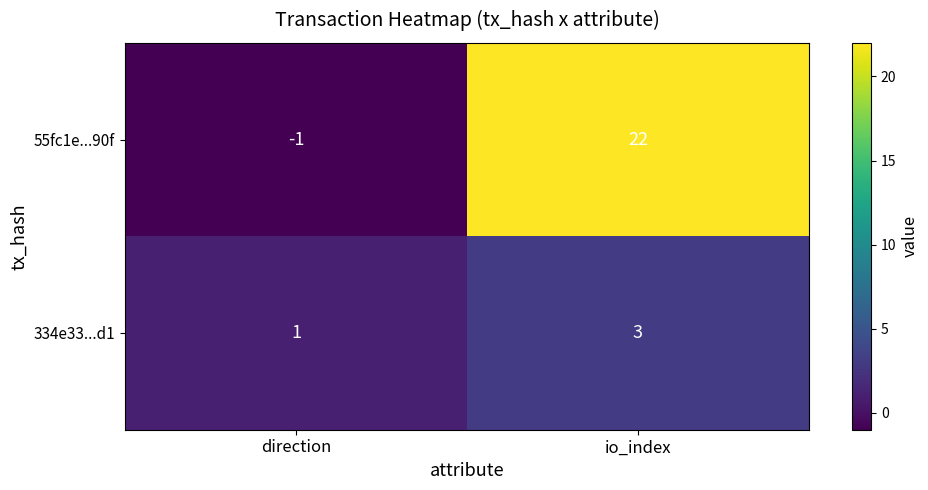

How many positive values does the 55fc1e...90f series have?

1